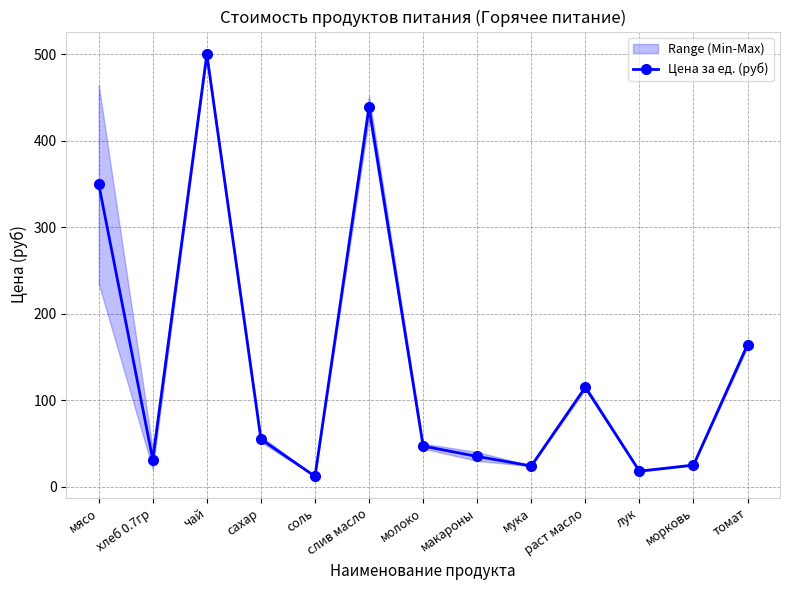

True or false: the data shows 19.9 at хлеб 0.7гр.

False